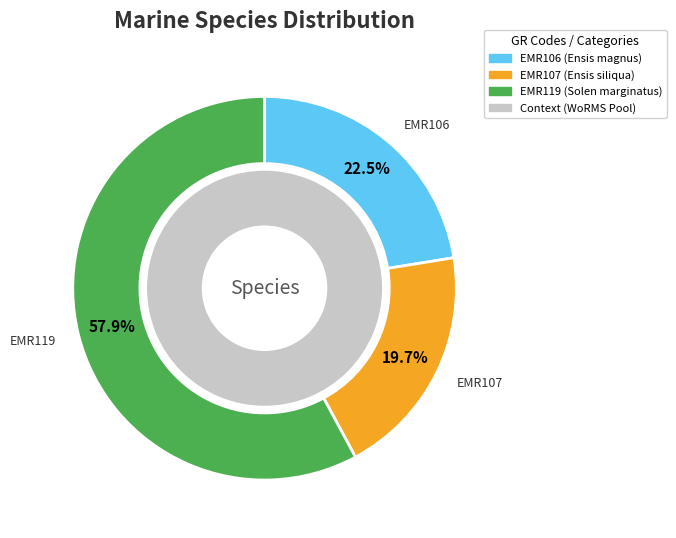

Do EMR119 and EMR106 together represent more than half of the pie?

Yes